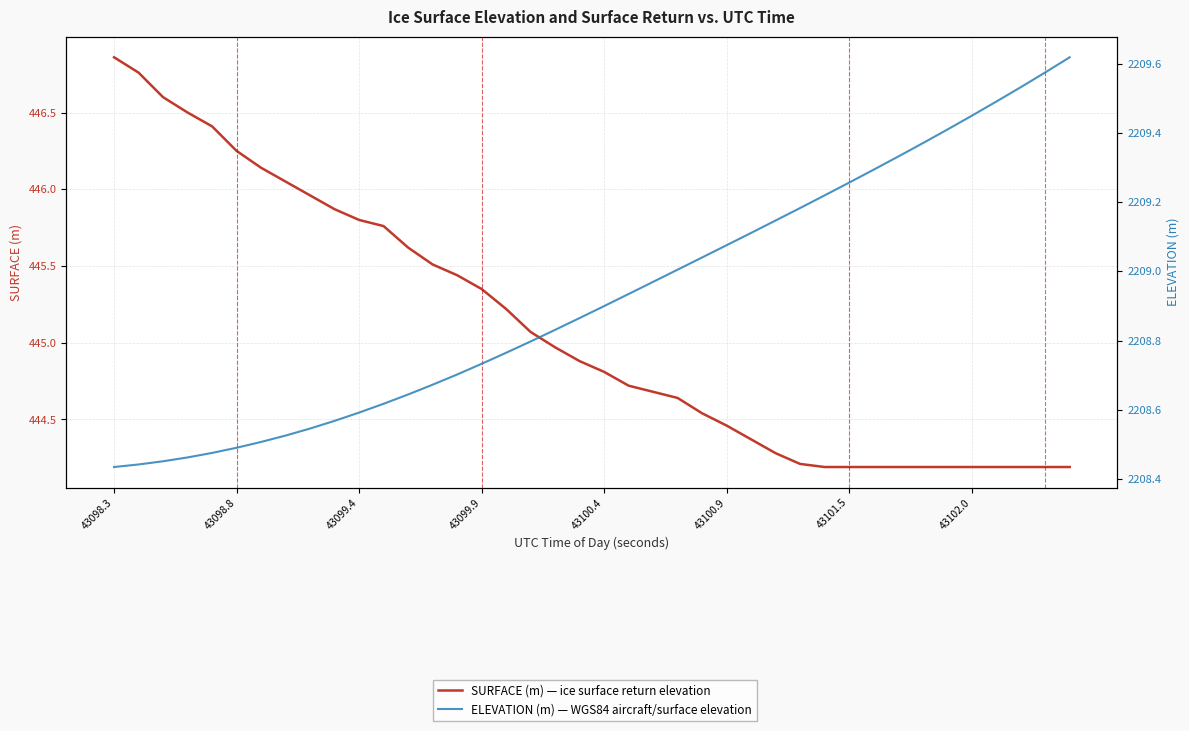

Is this an area chart (filled region under the line)?

No